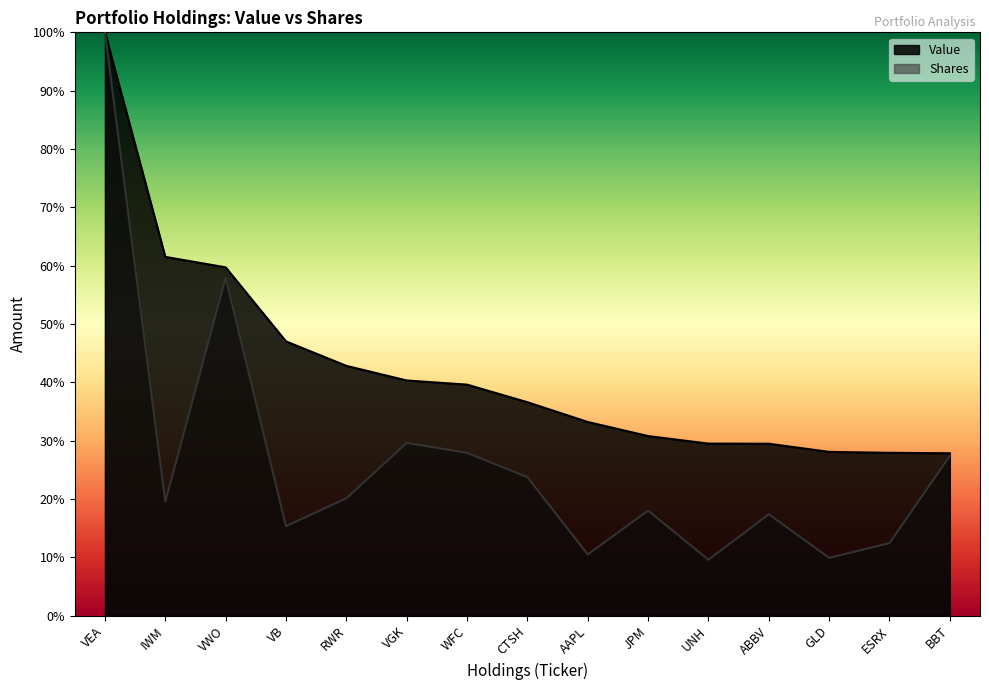

At which label does Value reach its minimum?

BBT